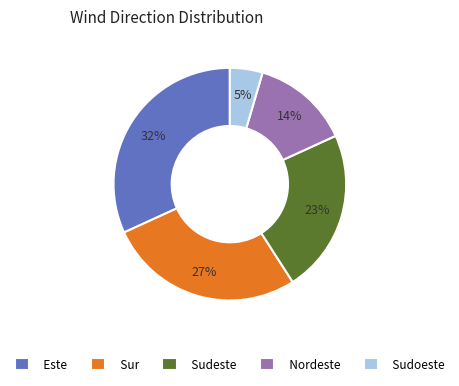

How many slices are in this pie chart?

5